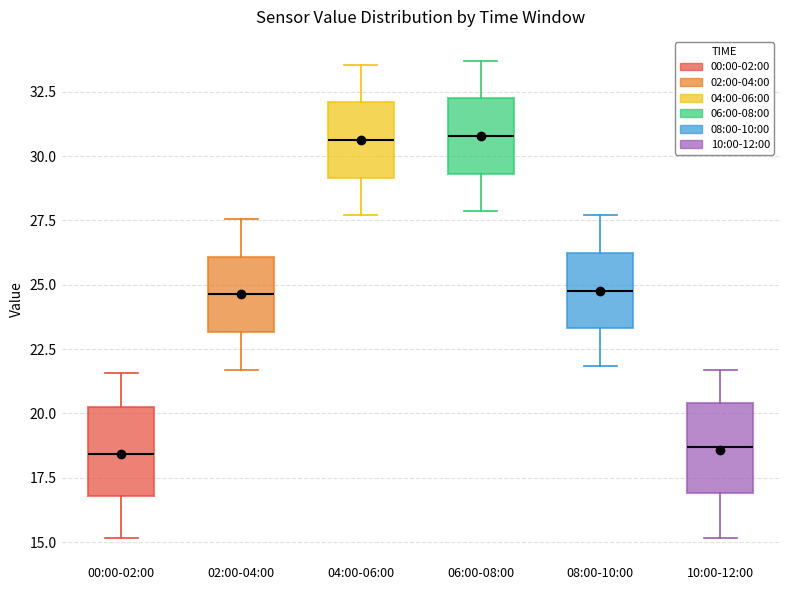

Where is the upper edge of the box for 04:00-06:00 on the y-axis? The values are not printed on the chart, so give them approximately, as read against the axis.

32.0